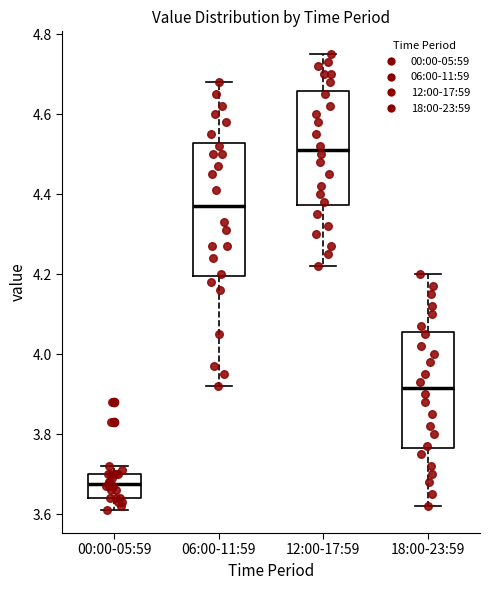

Which box is the tallest, from its lower edge to its upper edge?

06:00-11:59